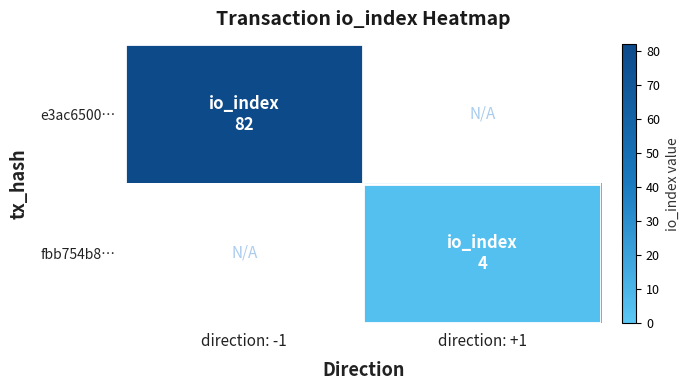

Rank the series by their average value, from highest to lowest.

e3ac6500…, fbb754b8…